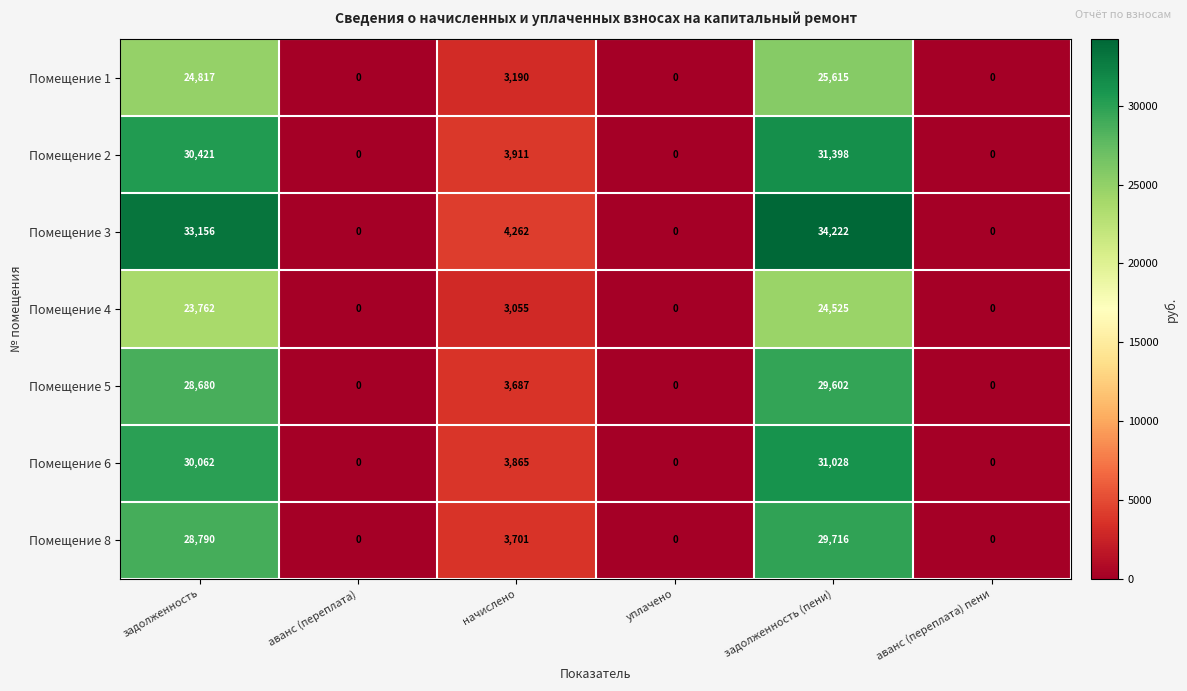

Which series has the widest spread of values?

Помещение 3